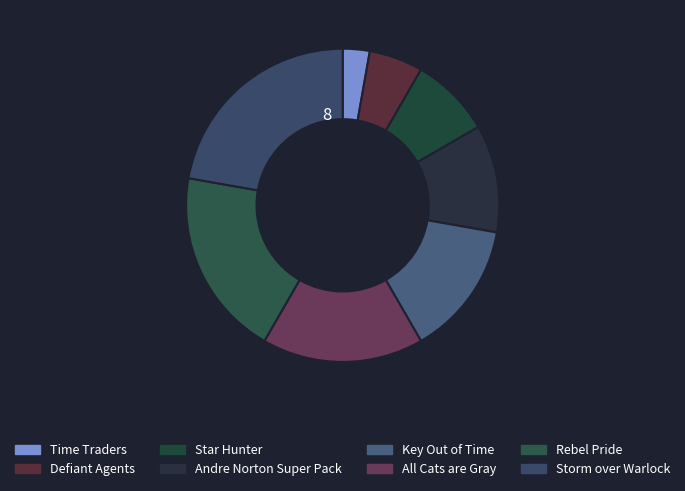

Count the number of slices in the pie.

8